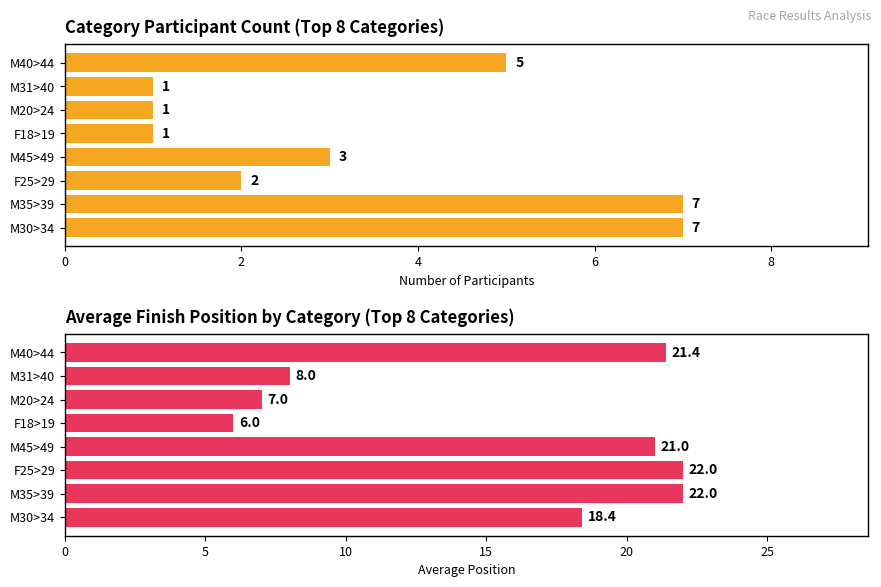

How many groups of bars are there?

8